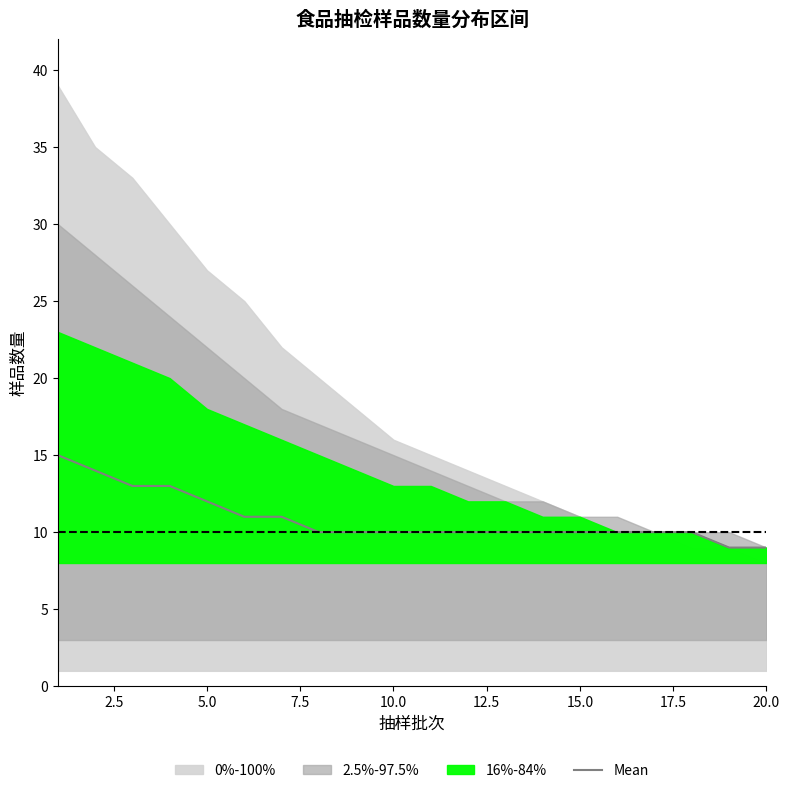

Is it true that Mean equals 10 at 15.0?

True